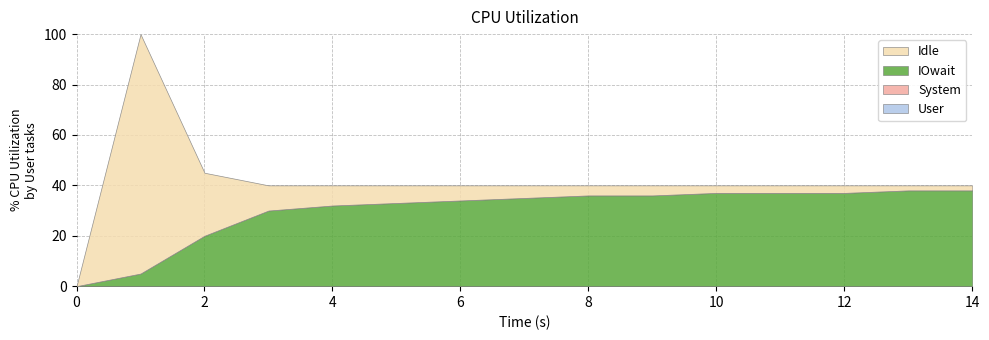

Reading left to right, transcribe all the data shown in this chart.

User: 0	0	0	0	0	0	0	0	0	0	0	0	0	0	0
System: 0	0	0	0	0	0	0	0	0	0	0	0	0	0	0
IOwait: 0	5	20	30	32	33	34	35	36	36	37	37	37	38	38
Idle: 0	95	25	10	8	7	6	5	4	4	3	3	3	2	2